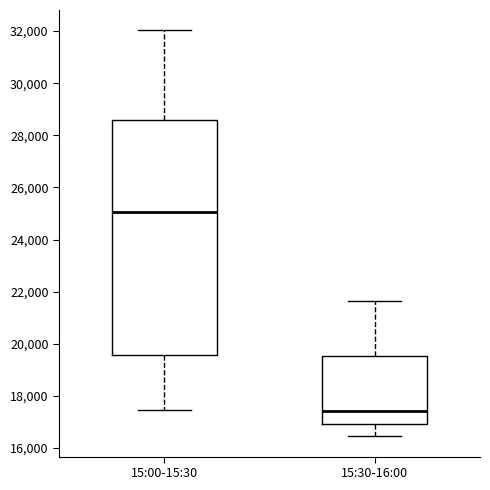

Where does the lower whisker of the box for 15:00-15:30 end on the y-axis? The values are not printed on the chart, so give them approximately, as read against the axis.

17400